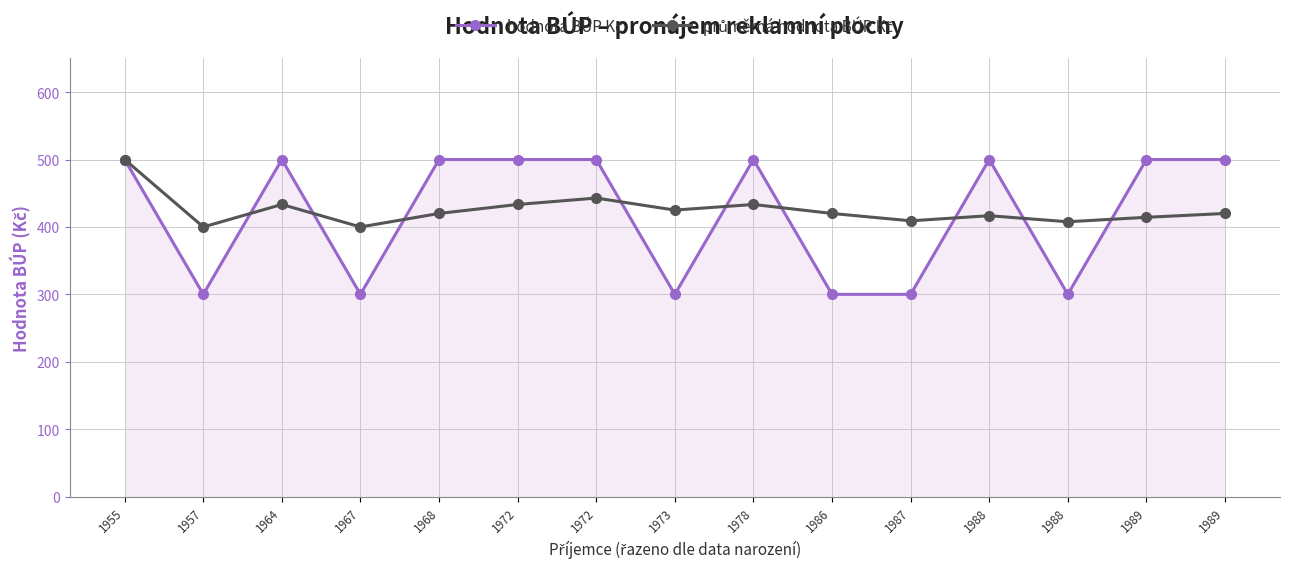

Which series has the largest range (max minus min)?

hodnota BÚP Kč